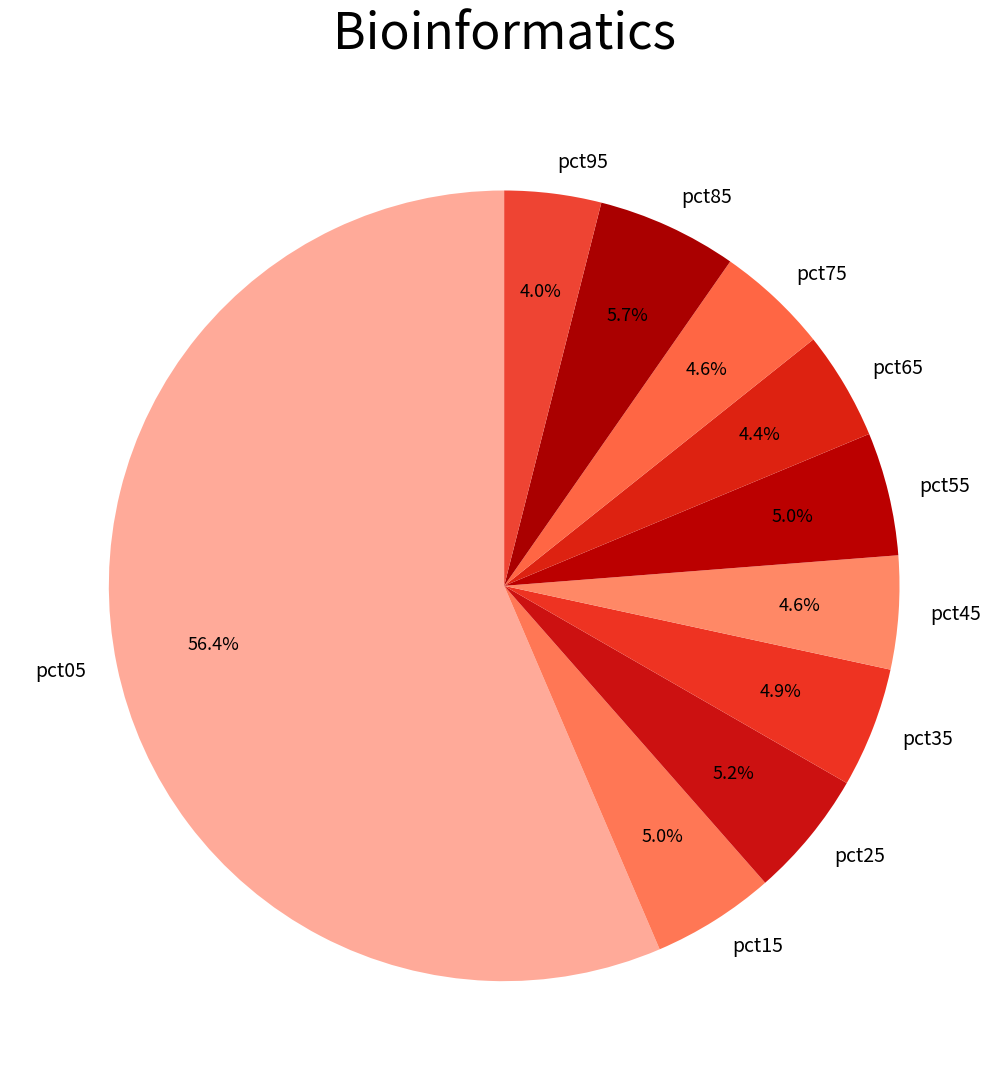

Which category has the biggest portion of the pie?

pct05